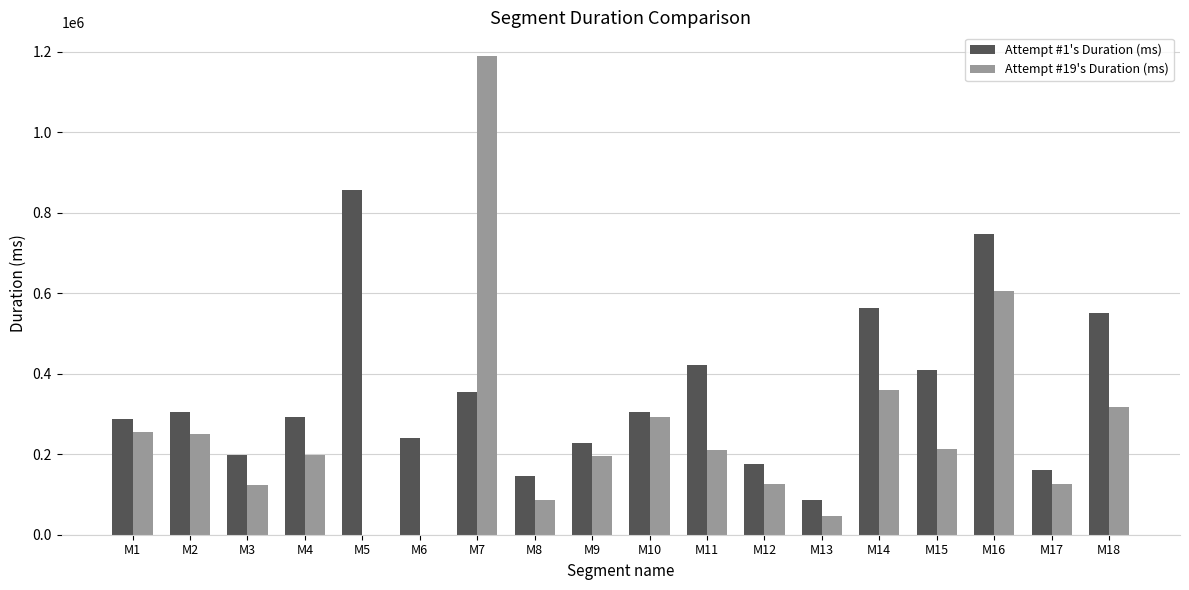

Which series changed the most between M16 and M17?

Attempt #1's Duration (ms)